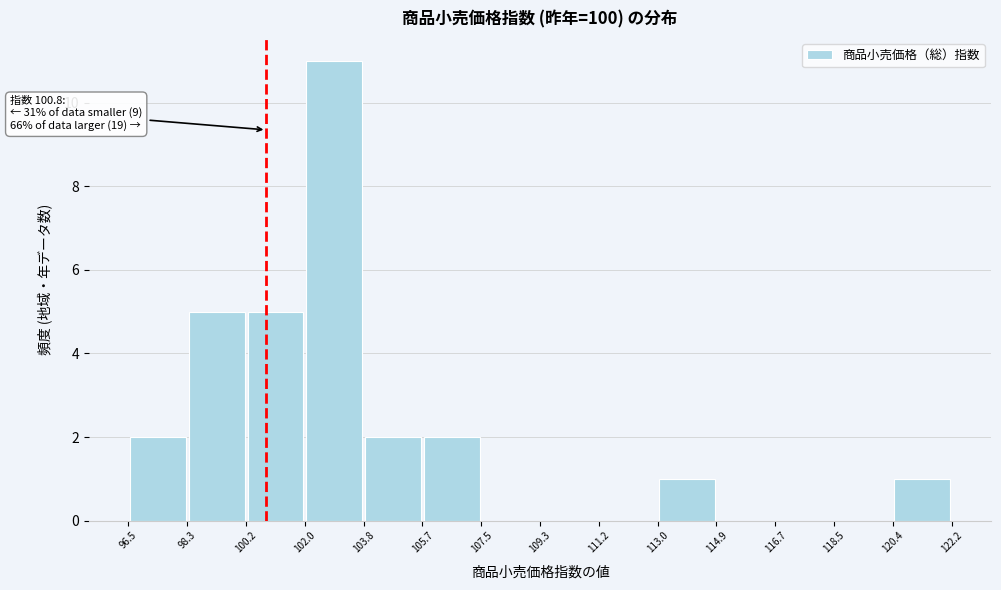

Over which range of the x-axis is the bar tallest?

102.0 to 103.8